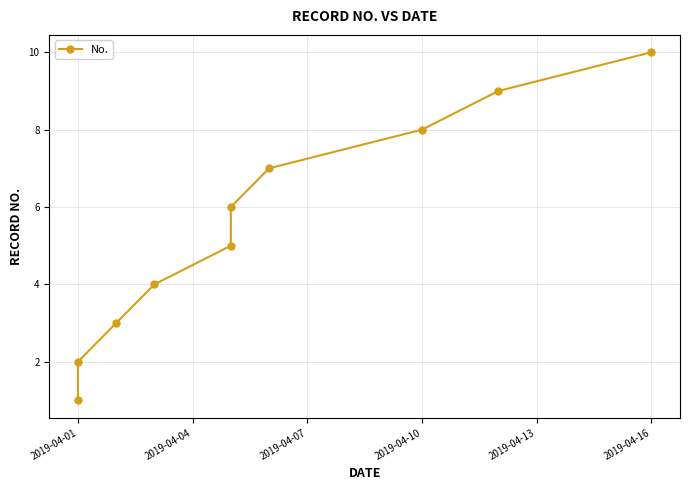

What is the value of the 6th point from the left?

6